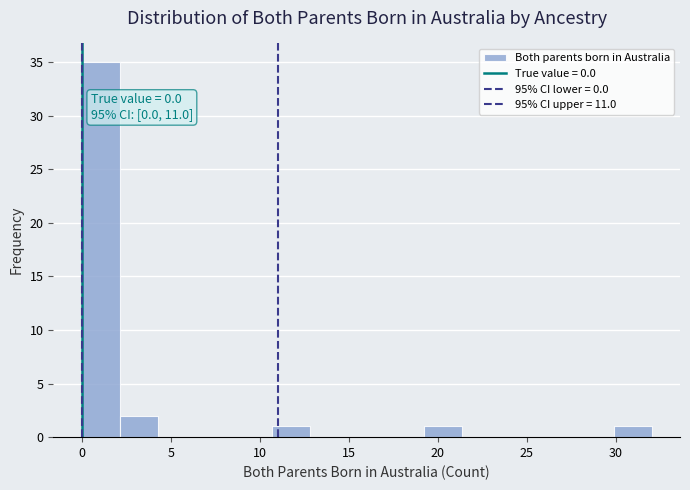

Over which range of the x-axis is the bar tallest?

0.0 to 2.0